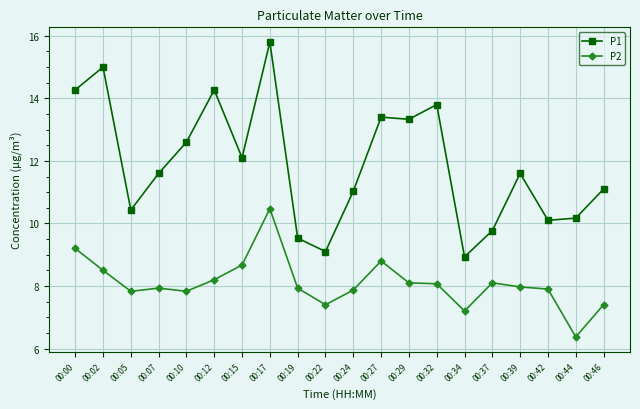

Does the chart display data point markers on the line(s)?

Yes